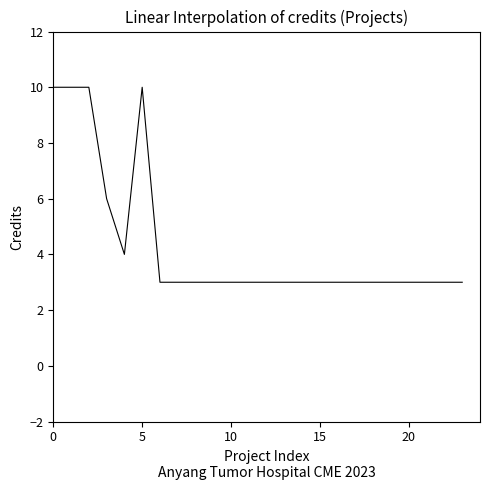

What is the maximum value shown in the chart?

10